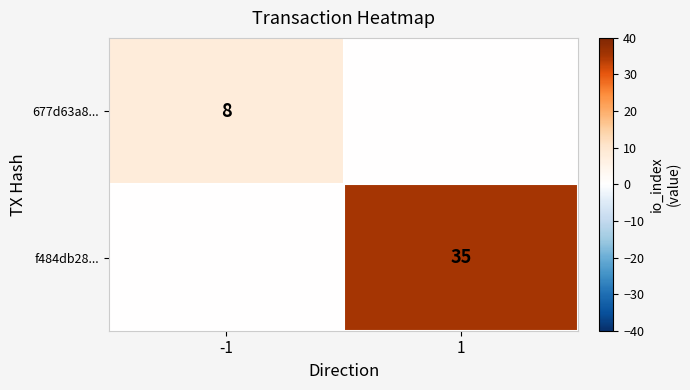

The f484db28... series shows 48 at 1. True or false?

False